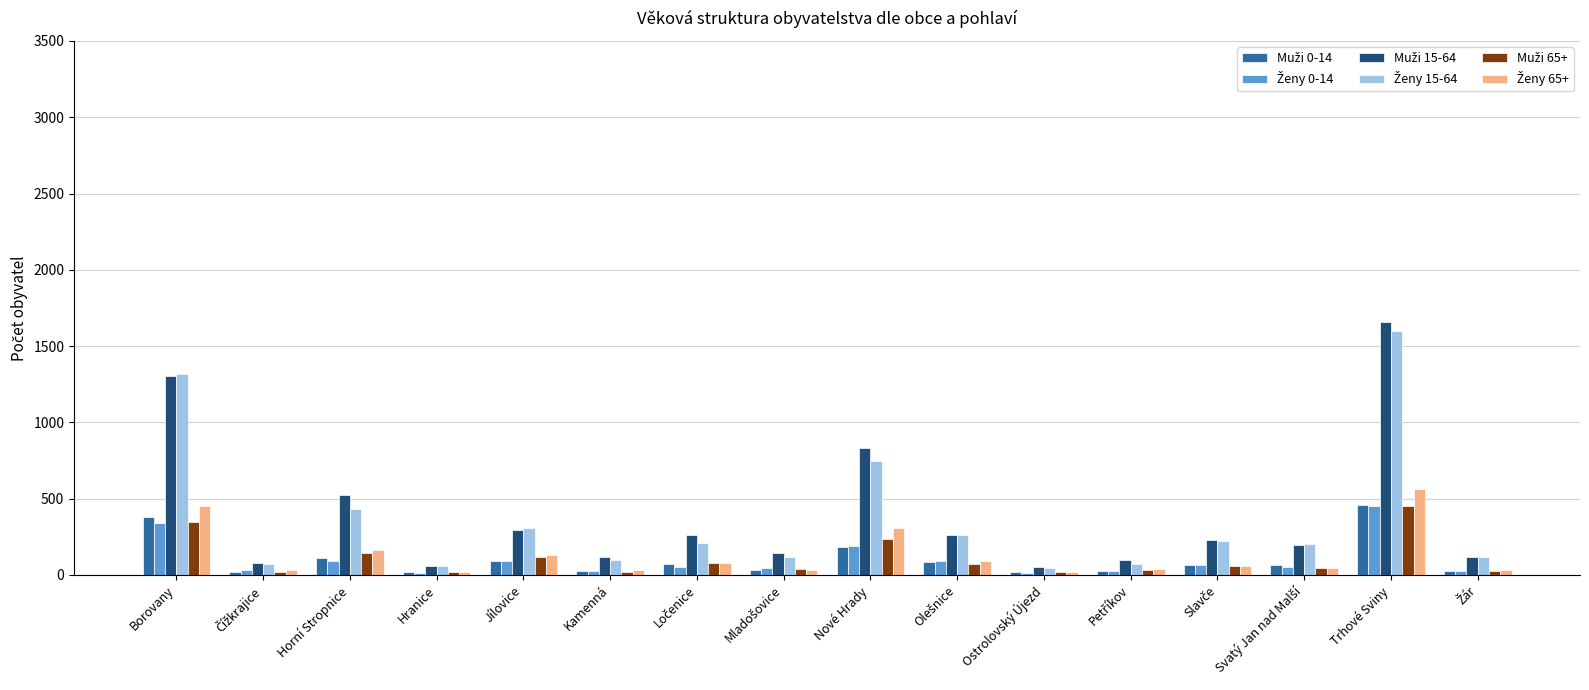

How many distinct data groups are displayed?

6